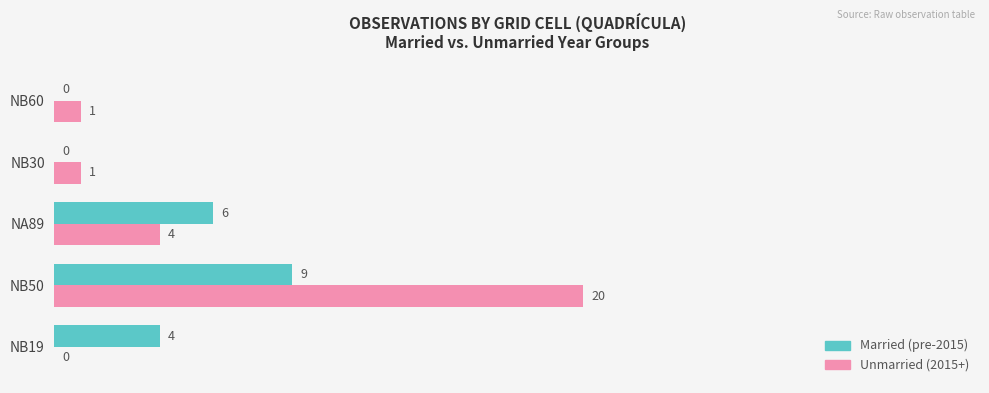

At which category does the chart reach its peak across all series?

NB50